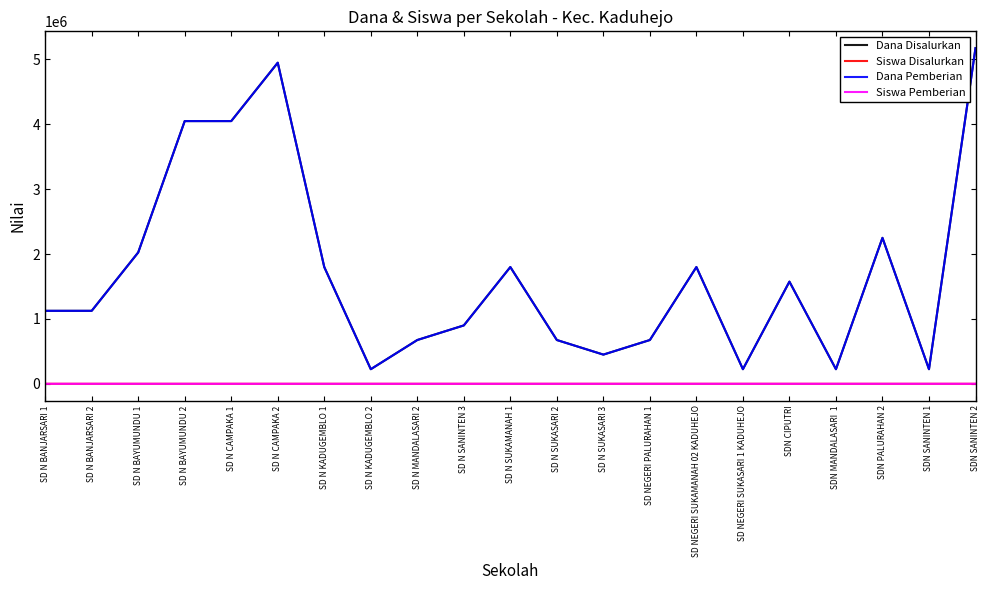

Does the chart display data point markers on the line(s)?

No